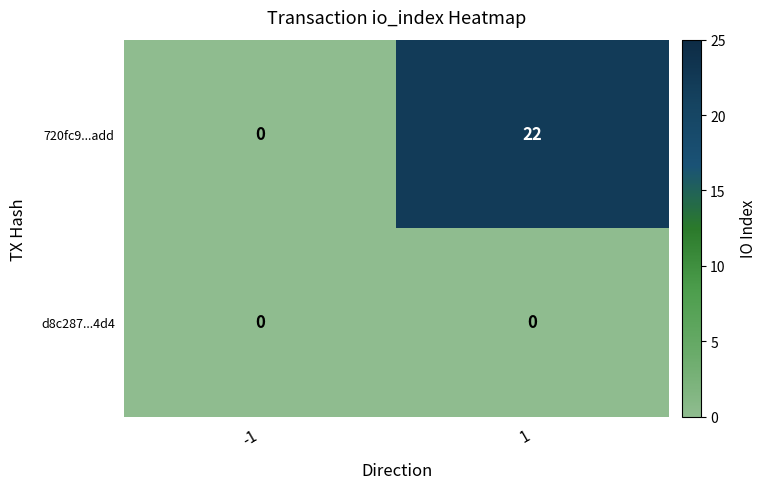

At which category is the sum across all series the highest?

1